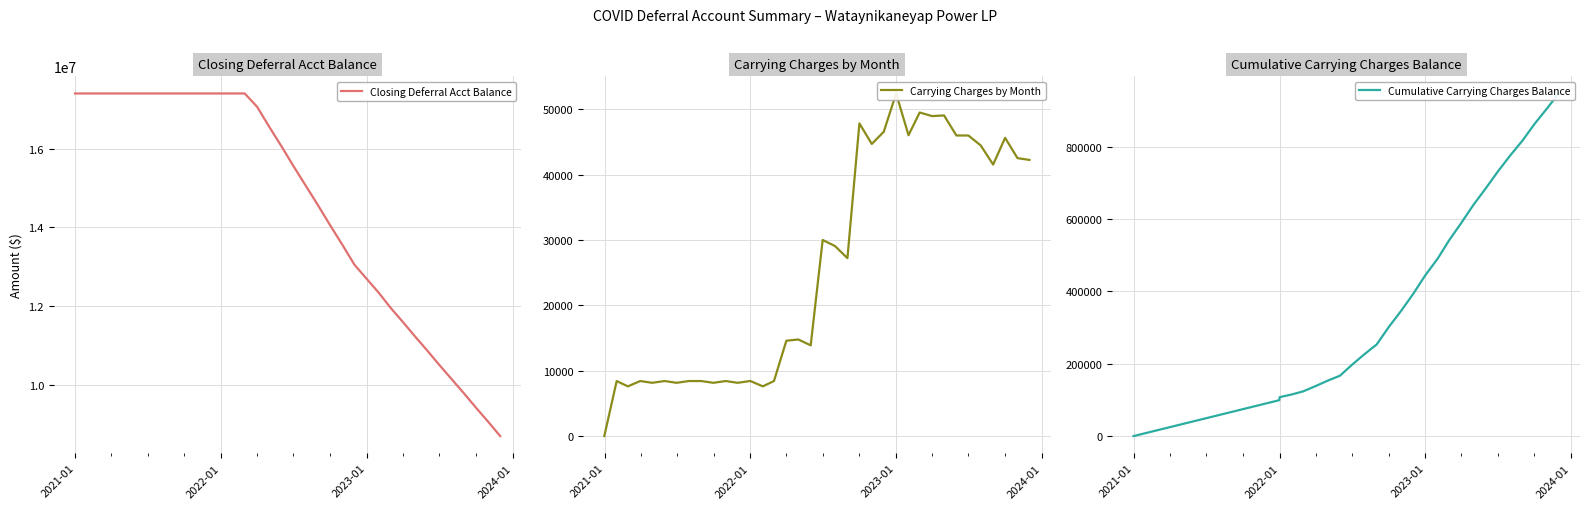

What is the sum of all Cumulative Carrying Charges Balance values?

11583581.7